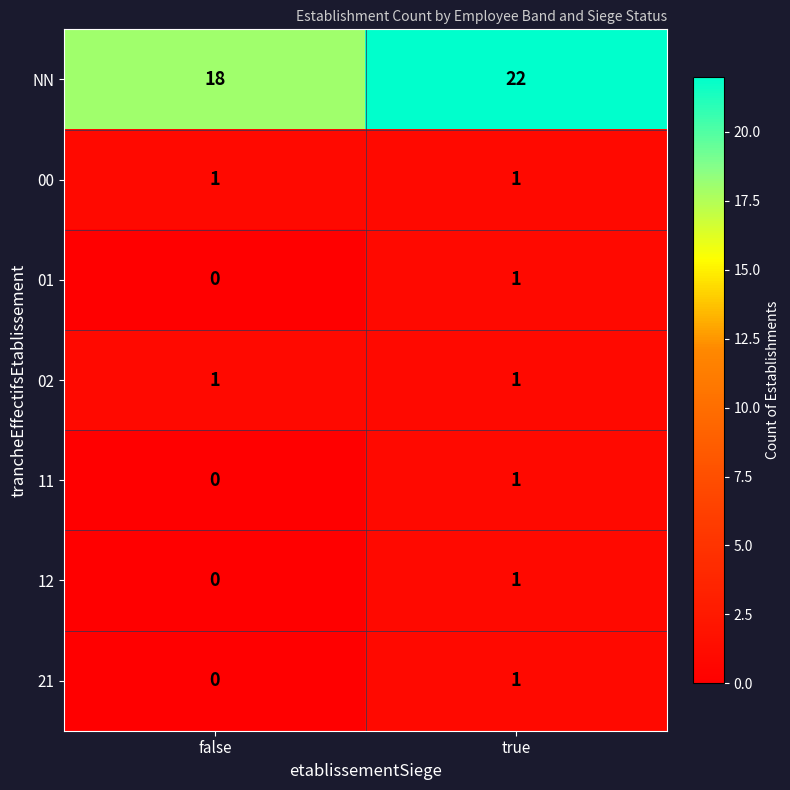

How many series are shown in this chart?

7